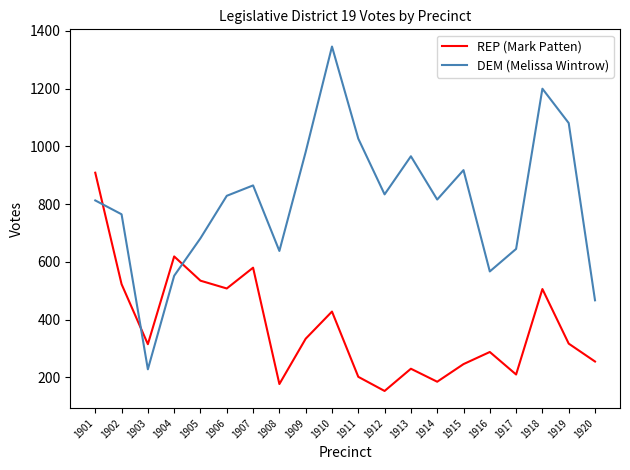

Is the value of DEM (Melissa Wintrow) at 1908 greater than the value of REP (Mark Patten) at 1901?

No